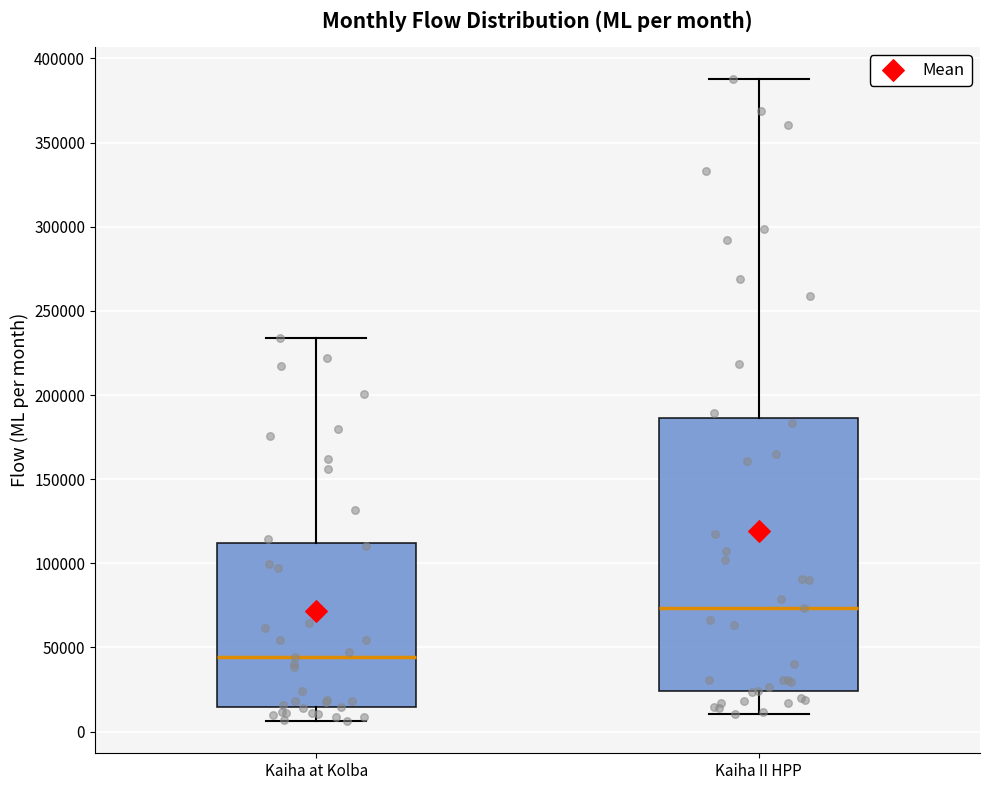

Reading left to right, transcribe this box plot: for each box, give where its median line is, the range the box spans, and where its two whiskers end, as read against the y-axis. The values are not printed on the chart, so give them approximately, as read against the axis.

Kaiha at Kolba: median 45000, box 15000 to 110000, whiskers 5000 to 235000
Kaiha II HPP: median 75000, box 25000 to 185000, whiskers 10000 to 390000